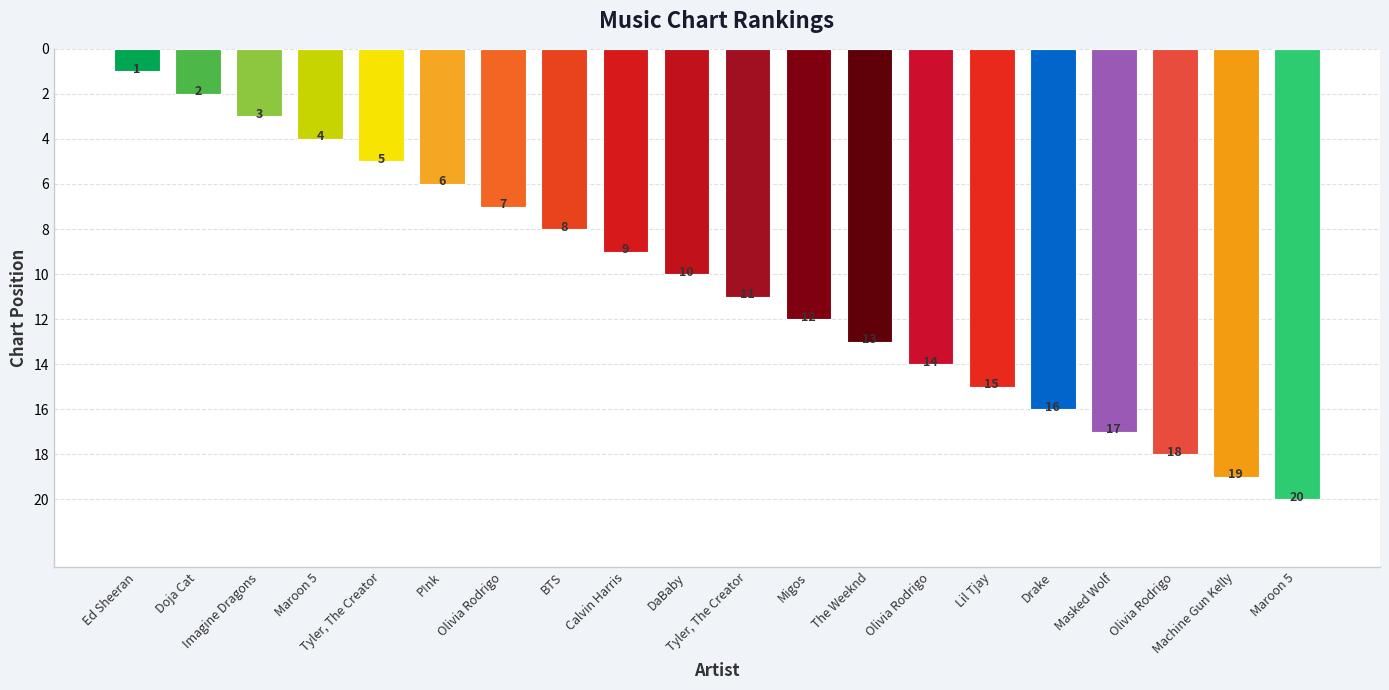

What is the approximate value at Doja Cat?

2